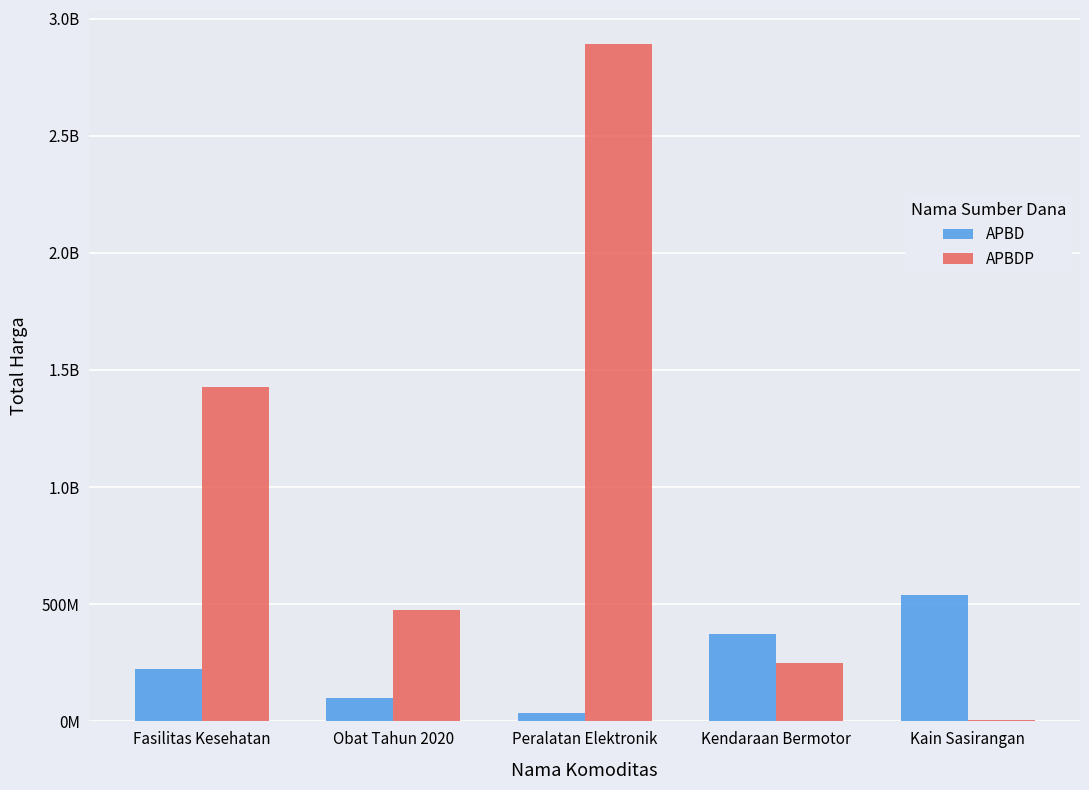

List the labels in order of APBD value, smallest first.

Peralatan Elektronik, Obat Tahun 2020, Fasilitas Kesehatan, Kendaraan Bermotor, Kain Sasirangan